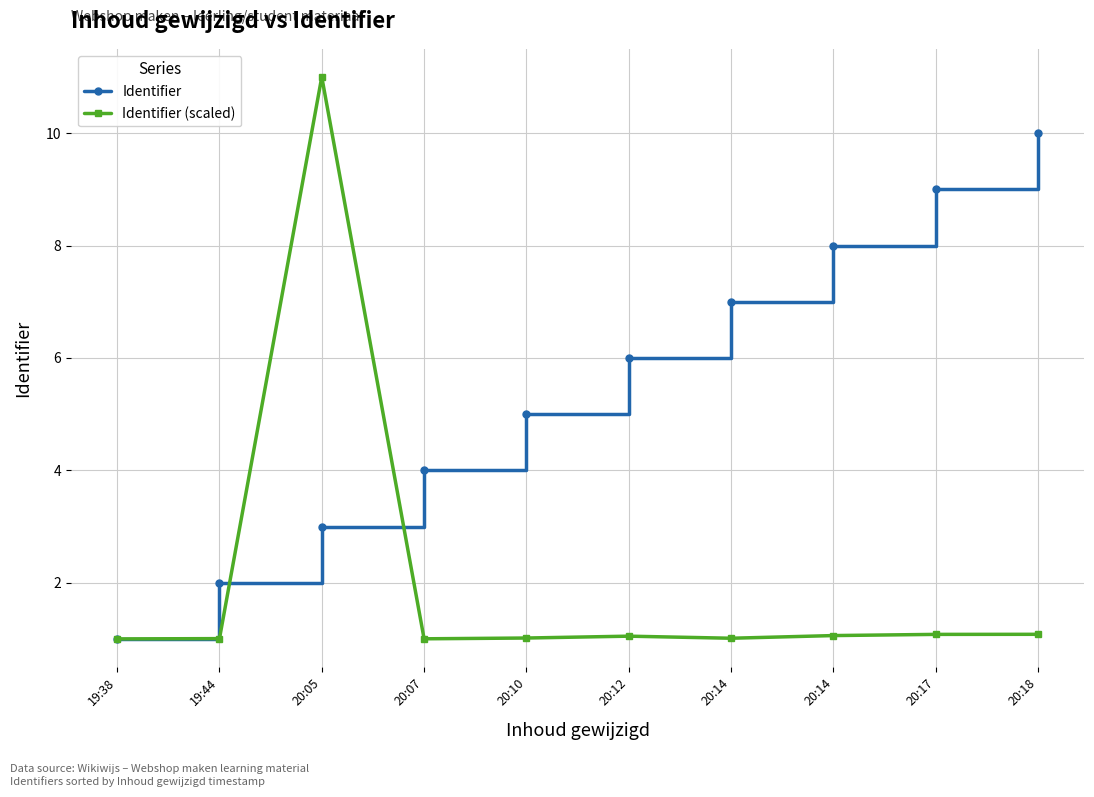

How many data points does each series have?

10